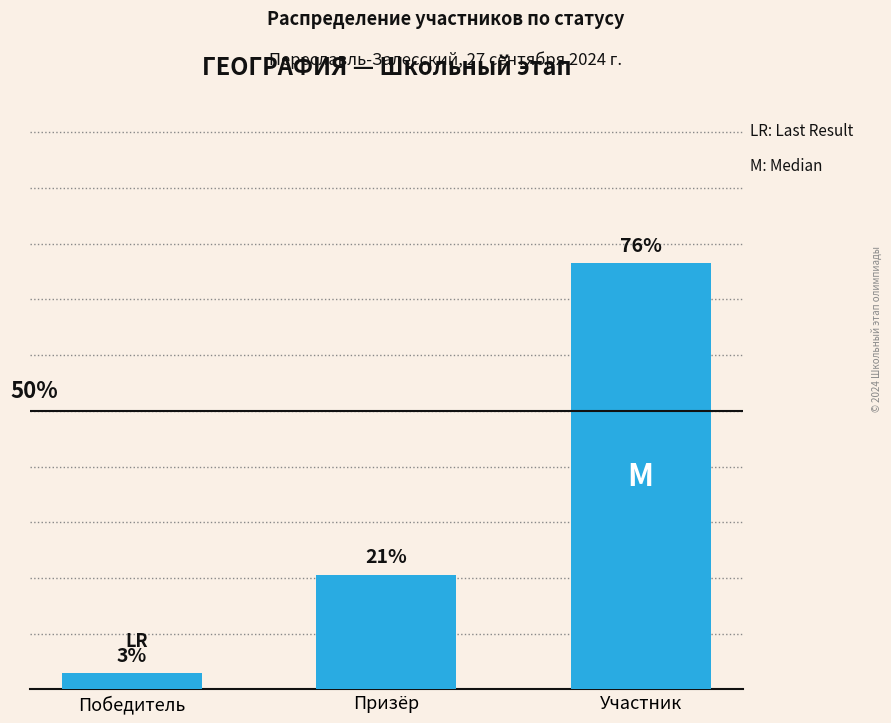

What is the difference between the maximum and second lowest values?

55.9